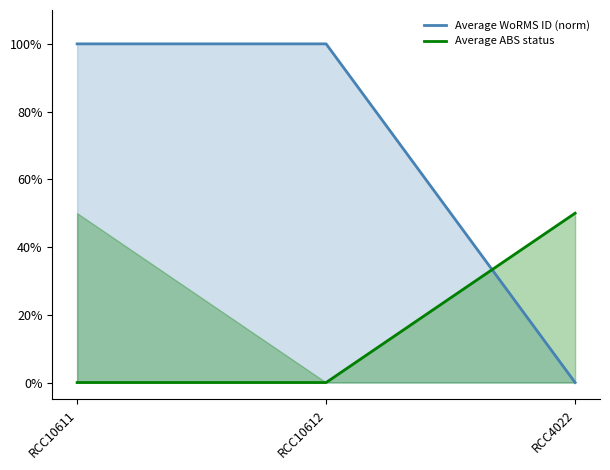

What are all the series names shown in the legend?

Average WoRMS ID (norm), Average ABS status